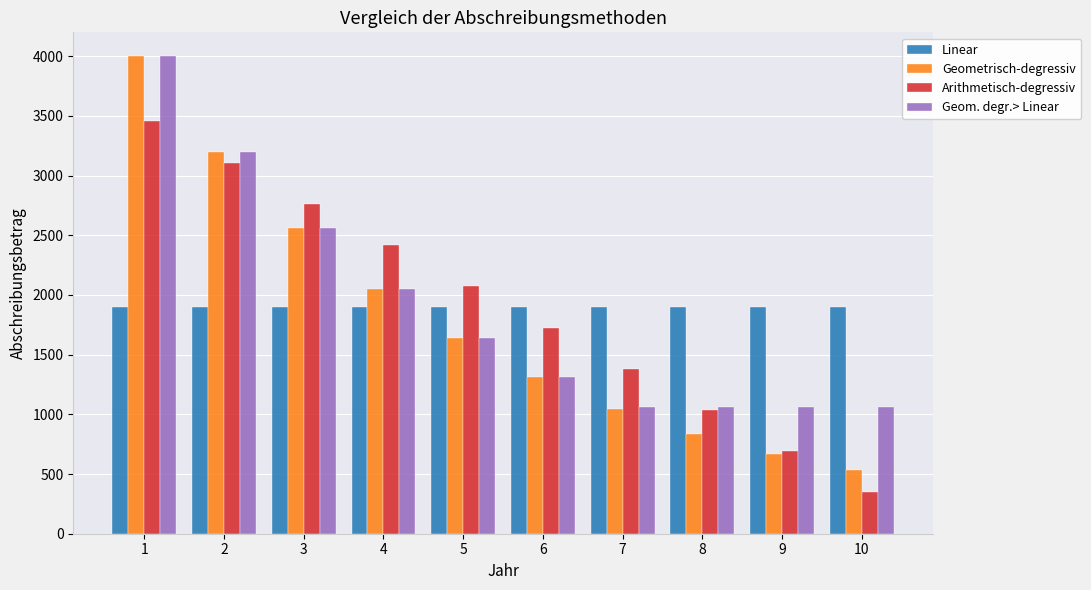

Which category has the highest value in the Arithmetisch-degressiv series?

1